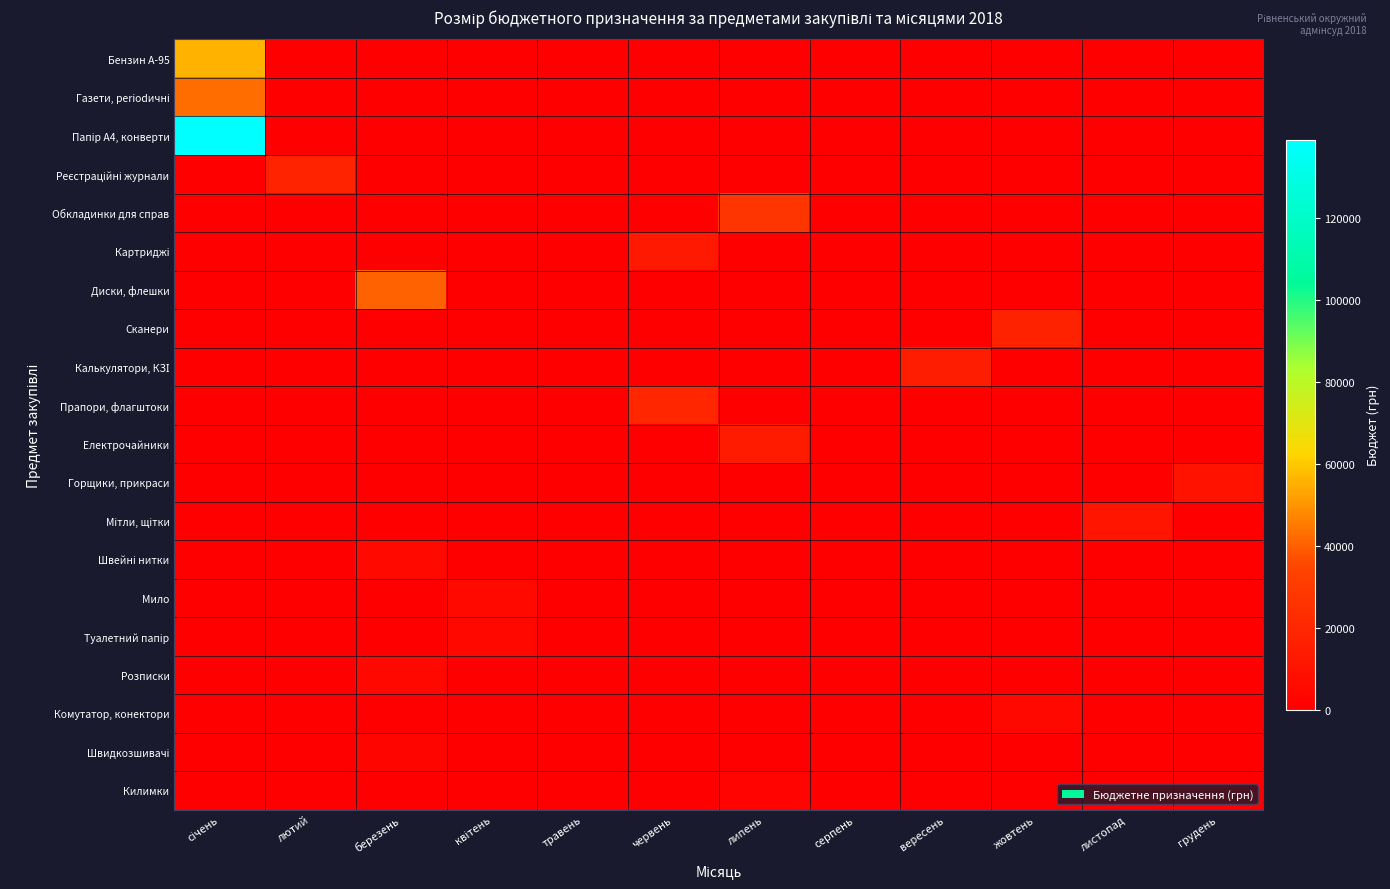

Rank the series by their maximum value, from highest to lowest.

Папір А4, конверти, Бензин А-95, Газети, periodичні, Диски, флешки, Обкладинки для справ, Прапори, флагштоки, Реєстраційні журнали, Сканери, Калькулятори, КЗІ, Електрочайники, Картриджі, Мітли, щітки, Горщики, прикраси, Швейні нитки, Мило, Туалетний папір, Розписки, Комутатор, конектори, Швидкозшивачі, Килимки